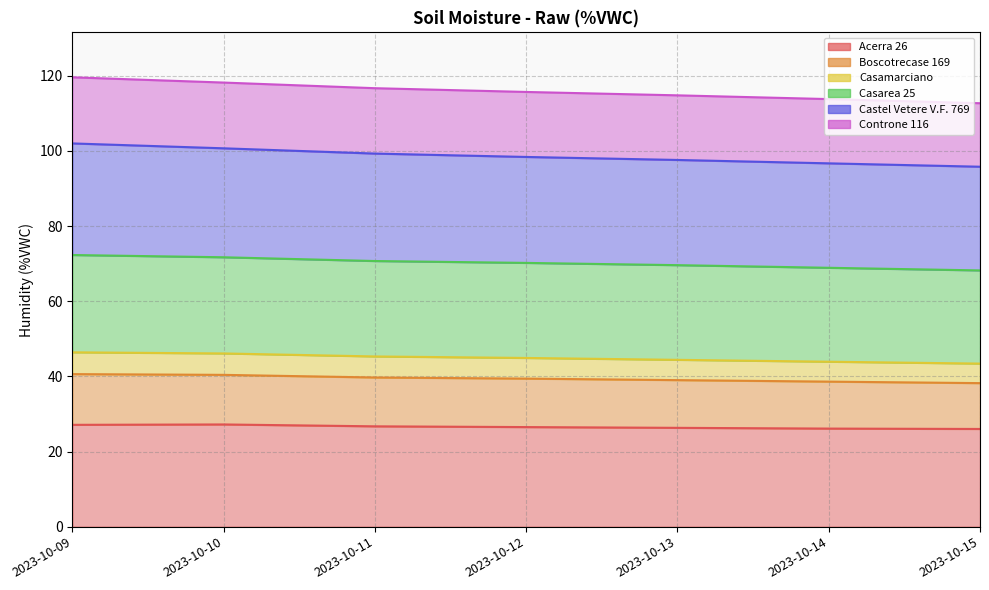

Does the chart have visible grid lines?

Yes